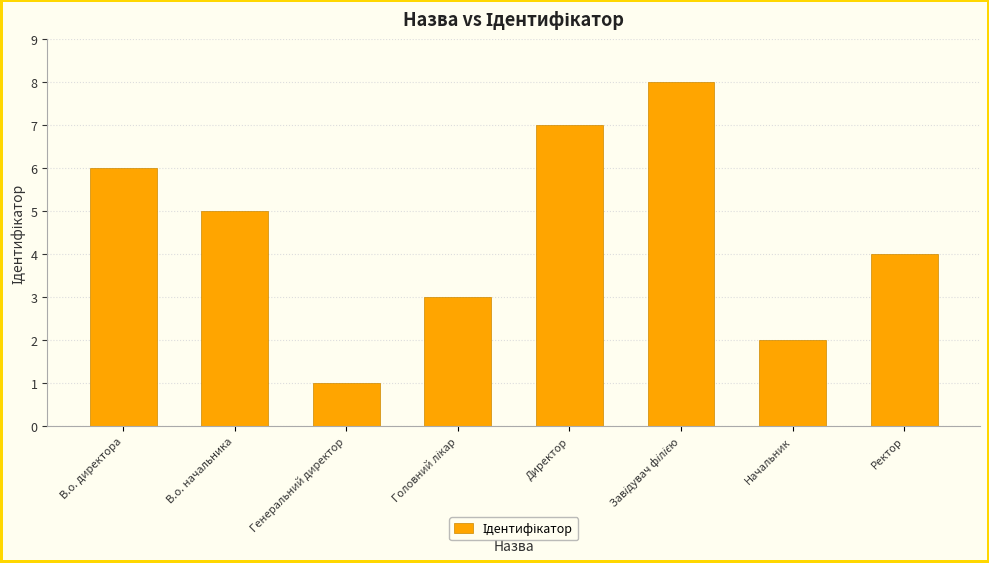

What is the smallest value displayed?

1